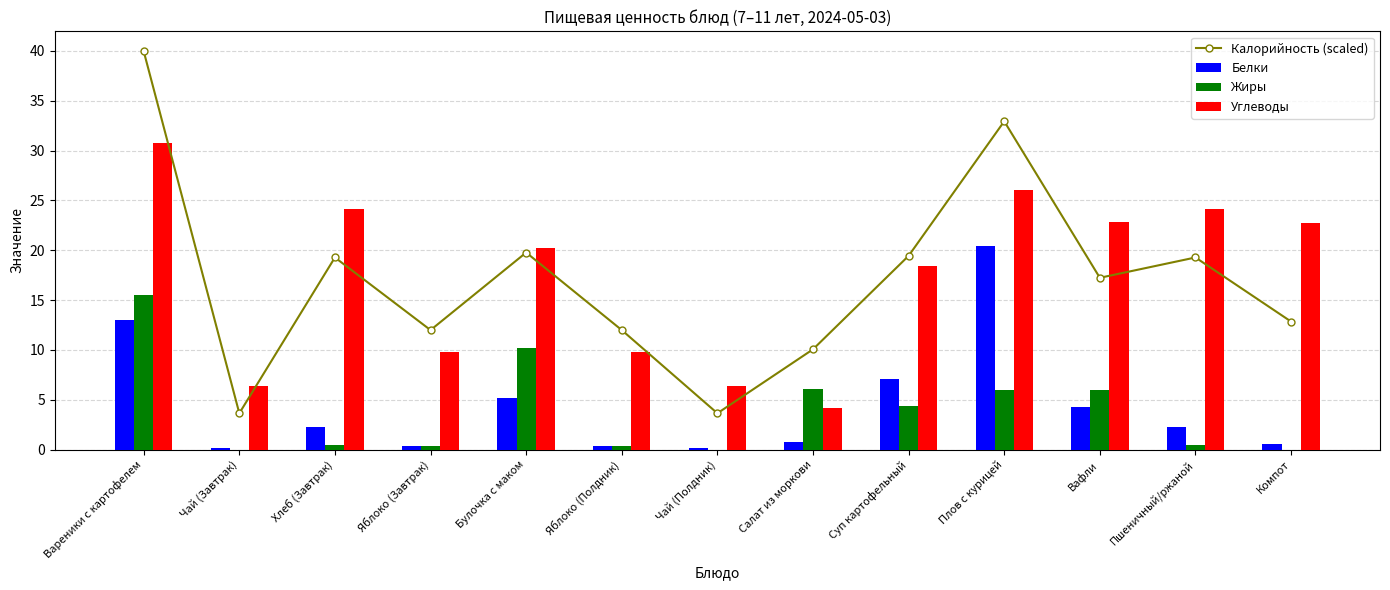

What is the label of the 12th bar from the right?

Чай (Завтрак)